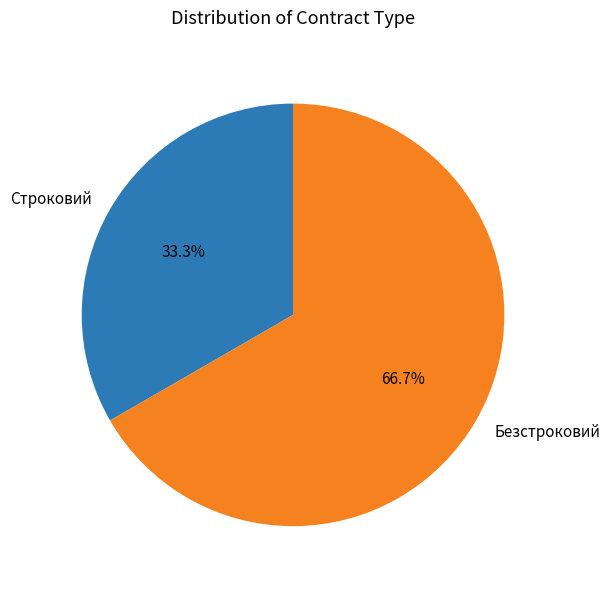

Rank the categories by value from lowest to highest.

Строковий, Безстроковий